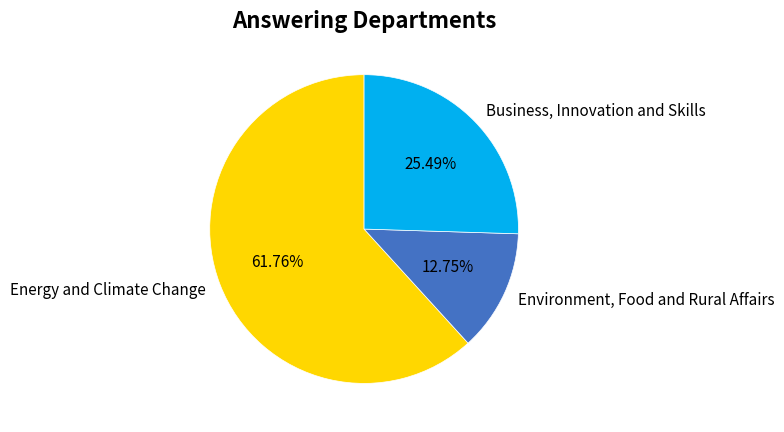

Is it true that Energy and Climate Change is 51% of the pie?

False